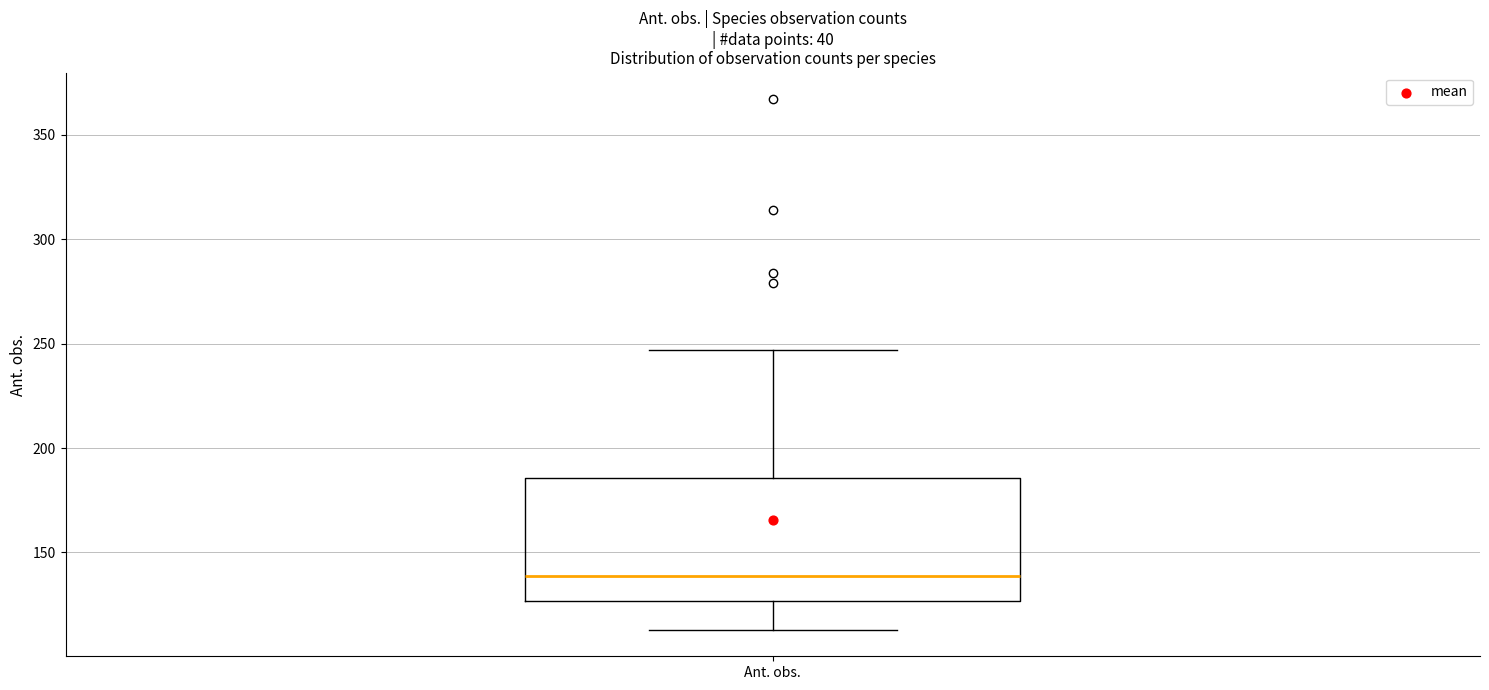

Transcribe this box plot: give where the median line is, the range the box spans, and where the two whiskers end, as read against the y-axis. The values are not printed on the chart, so give them approximately, as read against the axis.

median 140, box 125 to 185, whiskers 115 to 245